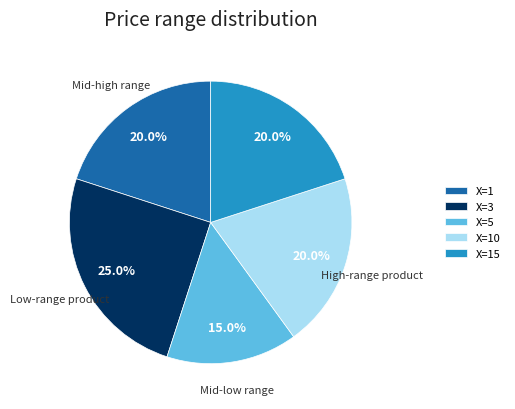

Which slice is the smallest?

X=5